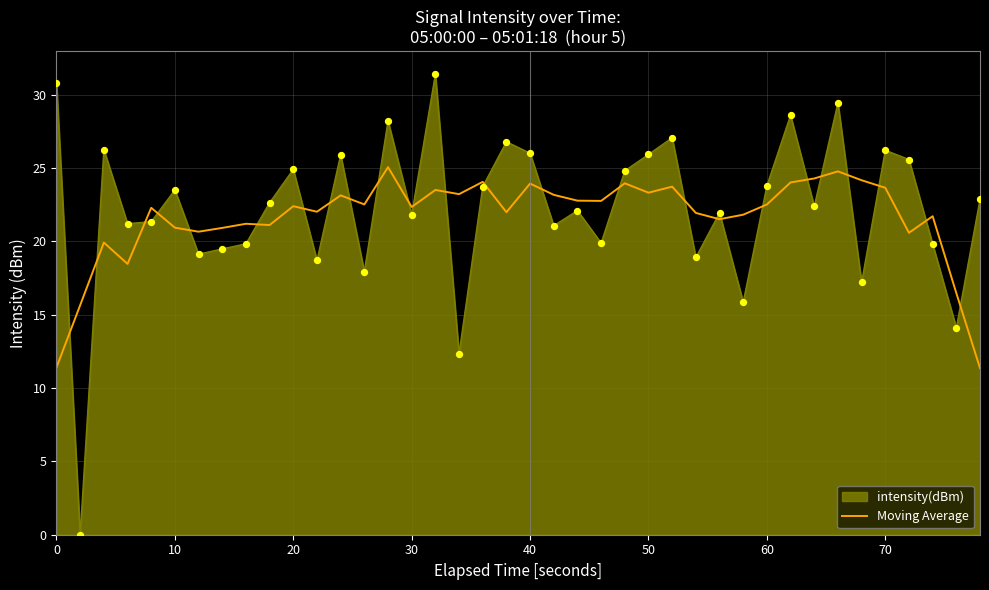

What is the maximum value for Moving Average?

25.0